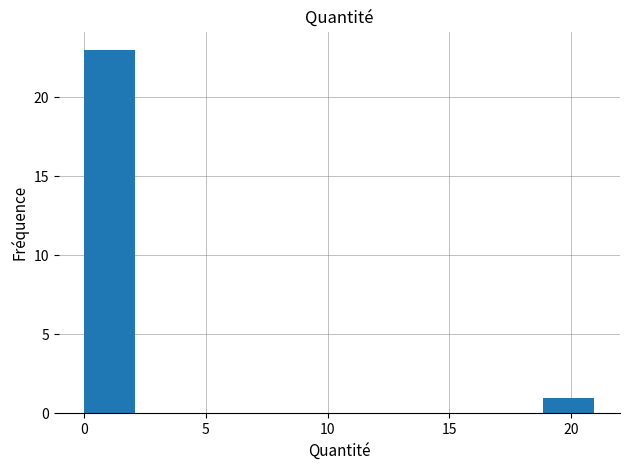

Reading left to right, list every bar in this chart as the range it spans on the x-axis followed by its height. Neither the bar edges nor the heights are printed on the chart, so give them approximately, as read against the axes.

0.0 to 2.0: 23
2.0 to 4.0: 0
4.0 to 6.5: 0
6.5 to 8.5: 0
8.5 to 10.5: 0
10.5 to 12.5: 0
12.5 to 14.5: 0
14.5 to 17.0: 0
17.0 to 19.0: 0
19.0 to 21.0: 1